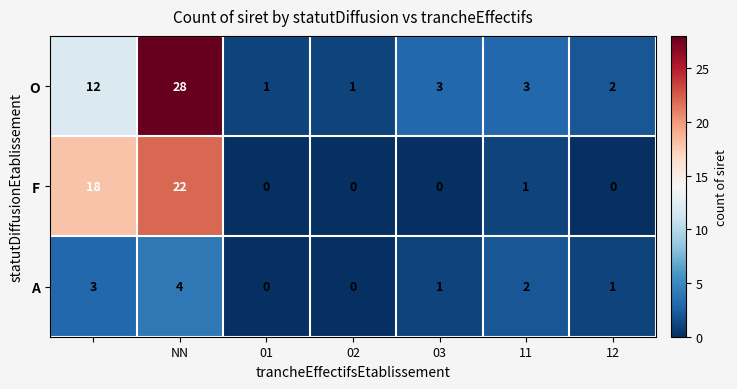

Reading left to right, extract all data points from this chart.

O: 12	28	1	1	3	3	2
F: 18	22	0	0	0	1	0
A: 3	4	0	0	1	2	1